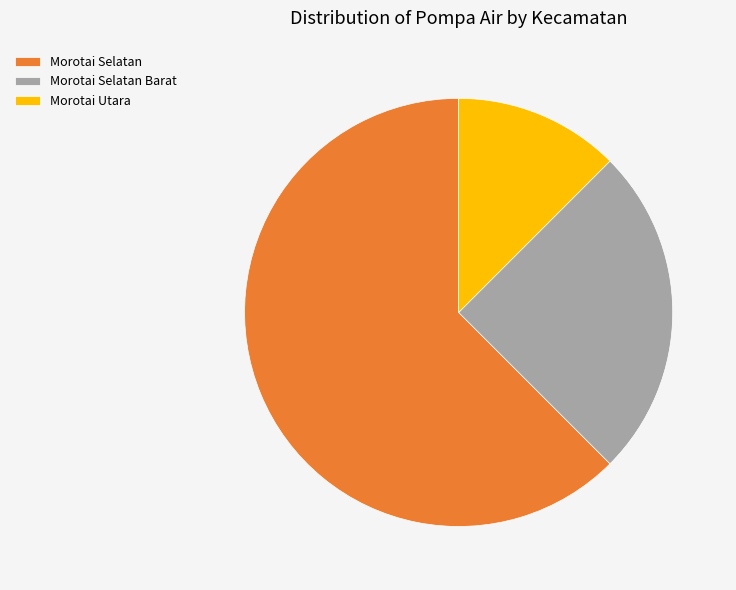

Combined, do Morotai Selatan Barat and Morotai Utara account for over 50%?

No